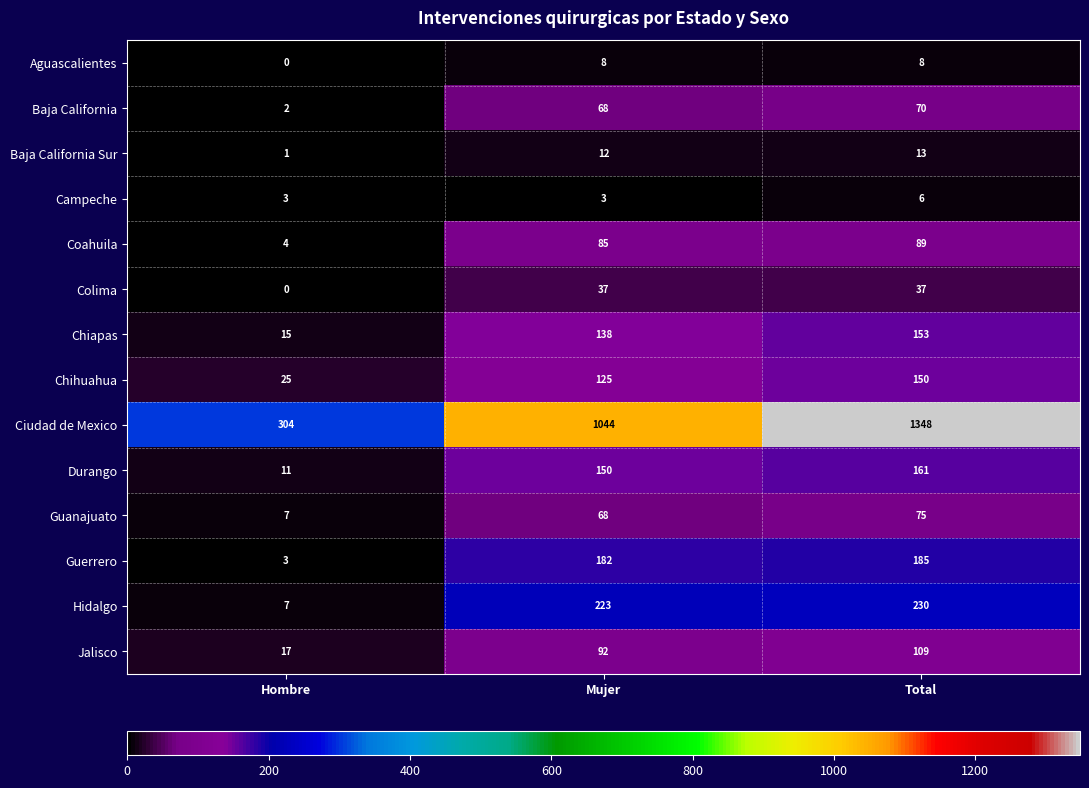

Which category has the lowest value in the Ciudad de Mexico series?

Hombre